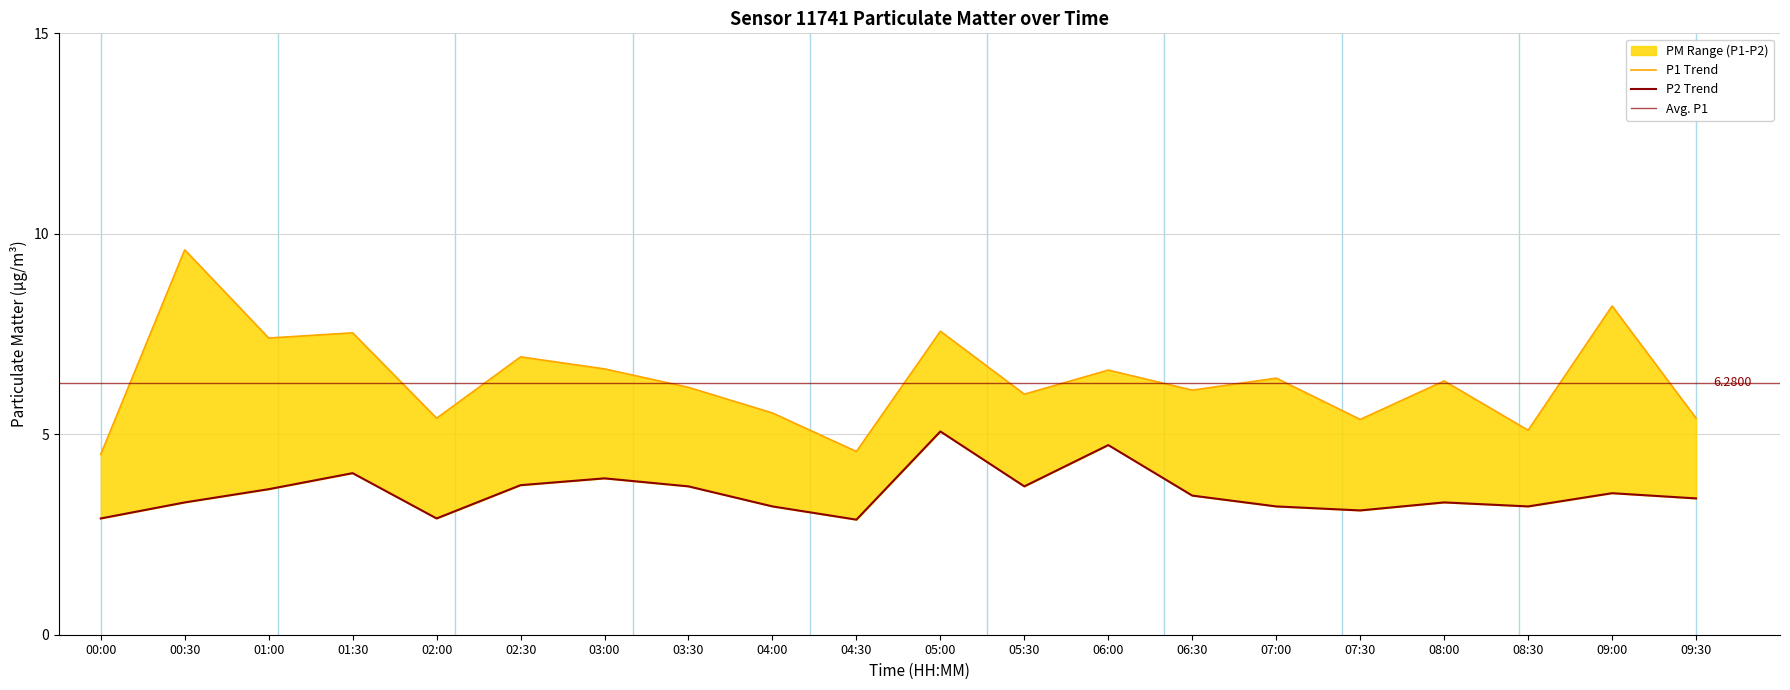

Which series has the largest total across all categories?

P1